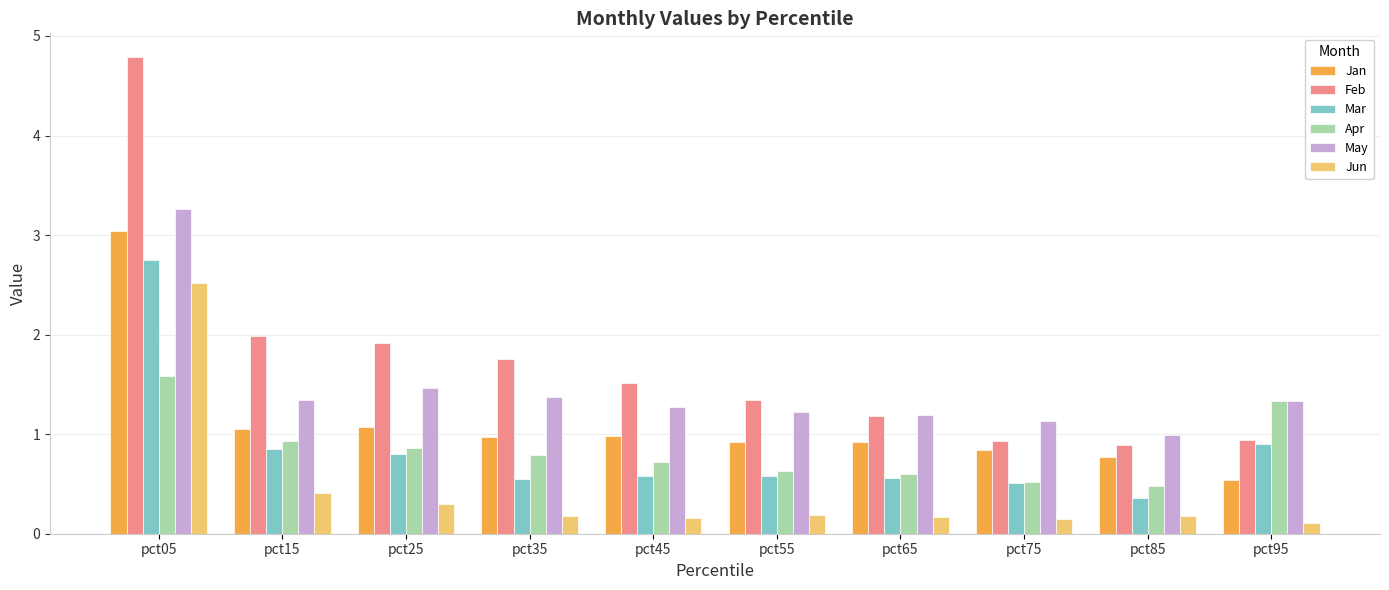

What are all the series names shown in the legend?

Jan, Feb, Mar, Apr, May, Jun